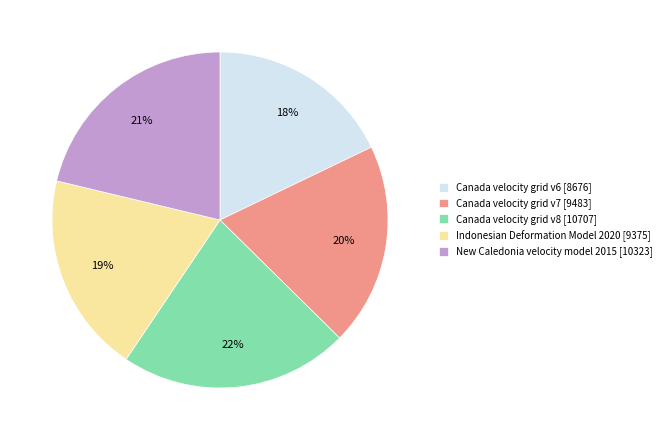

To the nearest percent, what percentage of the pie is Indonesian Deformation Model 2020 [9375]?

19%